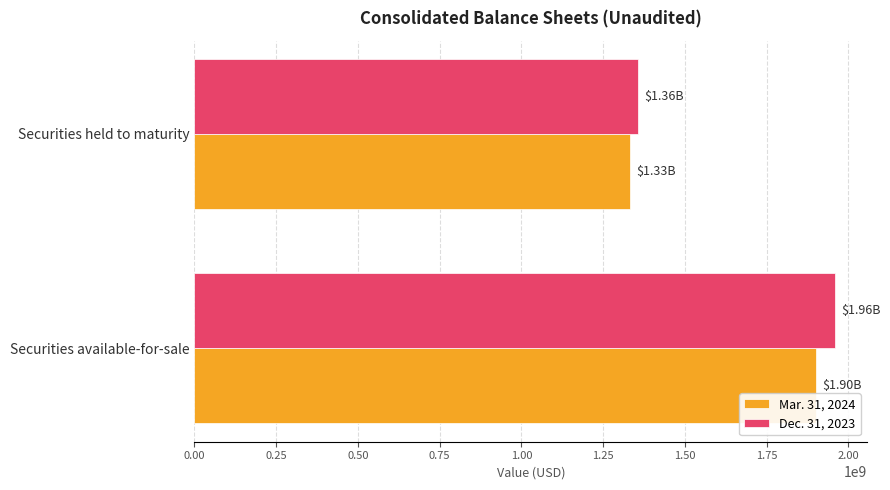

Which category has the lowest value across all series?

Securities held to maturity